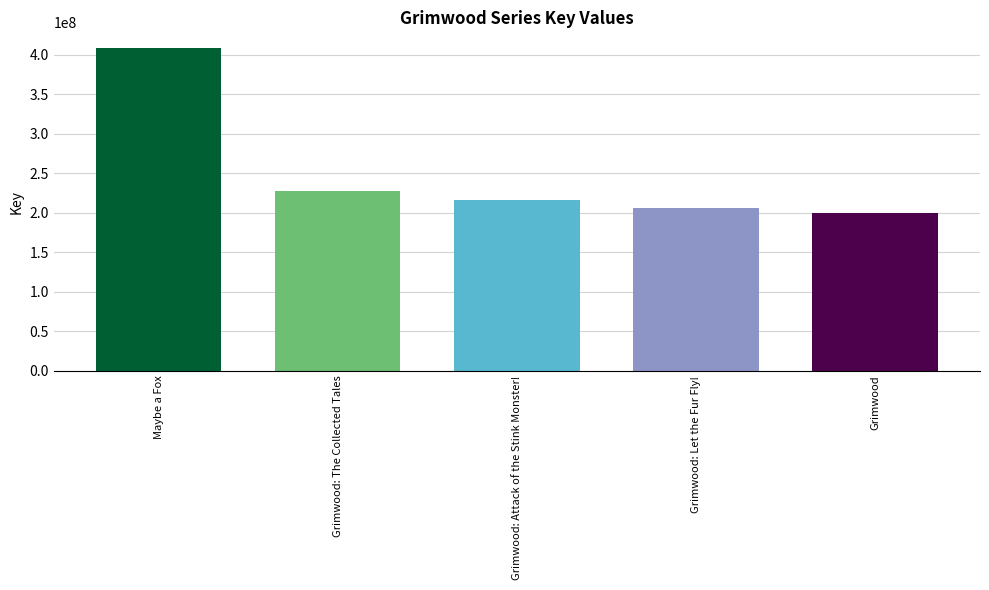

Which has a higher value, Grimwood: Attack of the Stink Monster! or Grimwood: The Collected Tales?

Grimwood: The Collected Tales